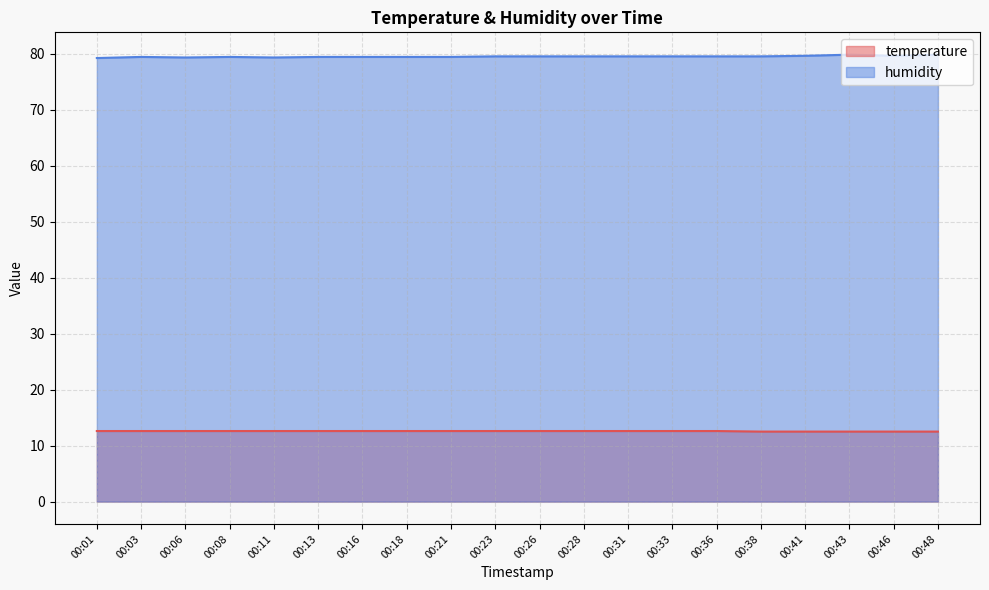

Which series changed the most between 00:16 and 00:26?

humidity